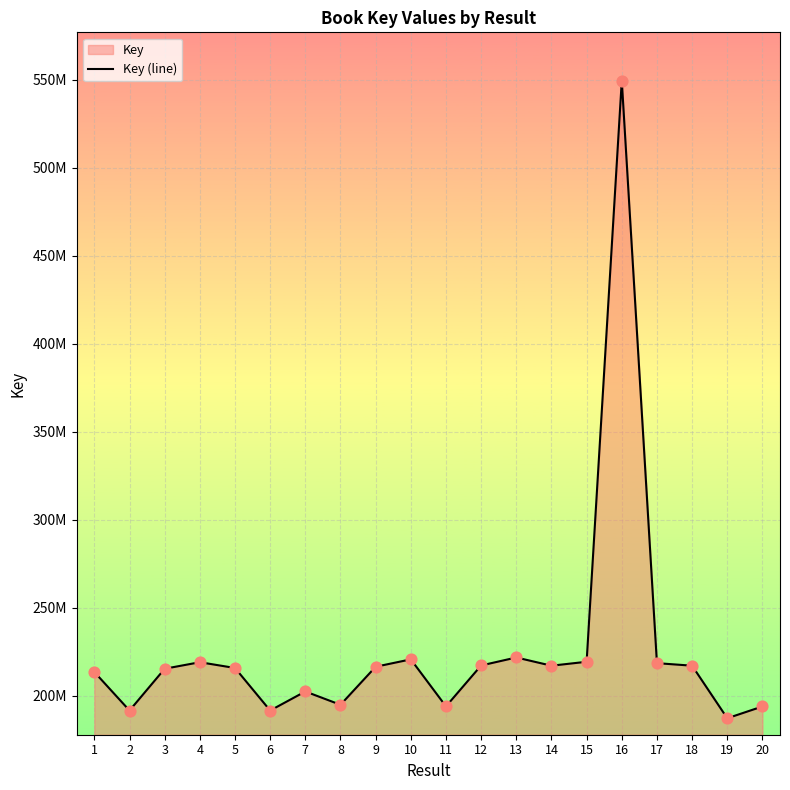

Approximately how many times larger is the value at 13 compared to 1?

1.0